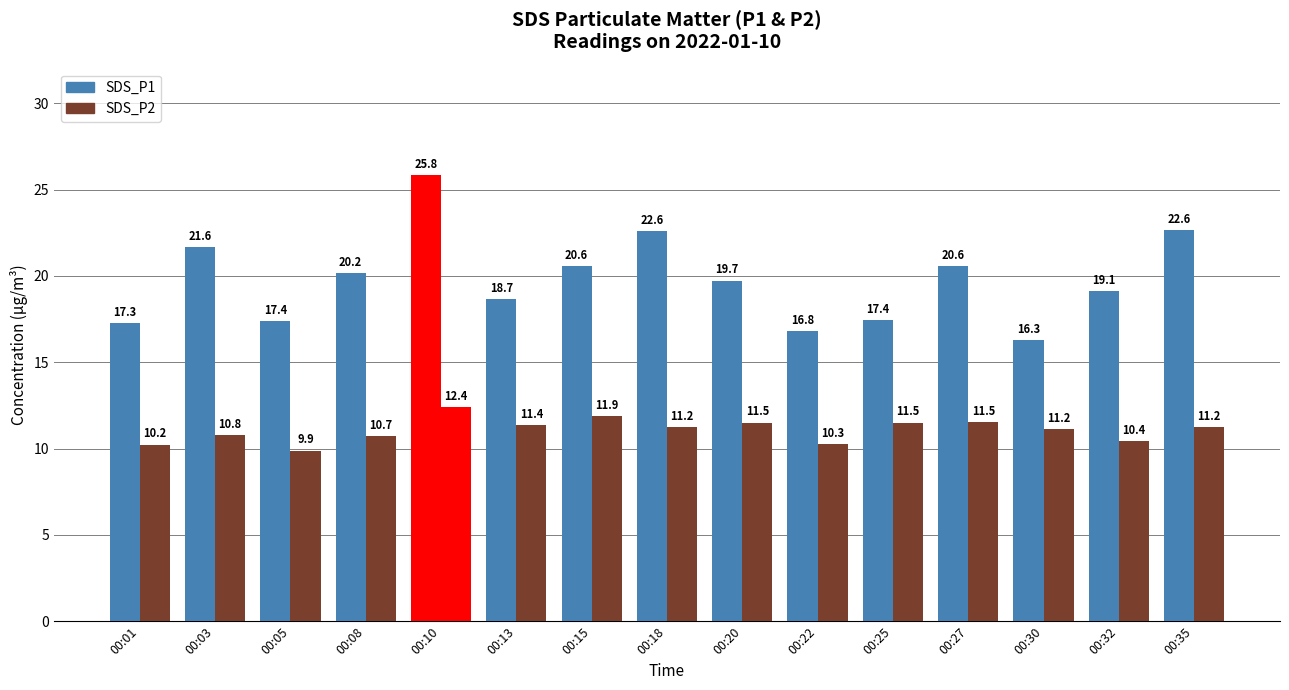

What is the difference between the SDS_P2 values at 00:10 and 00:22?

2.1